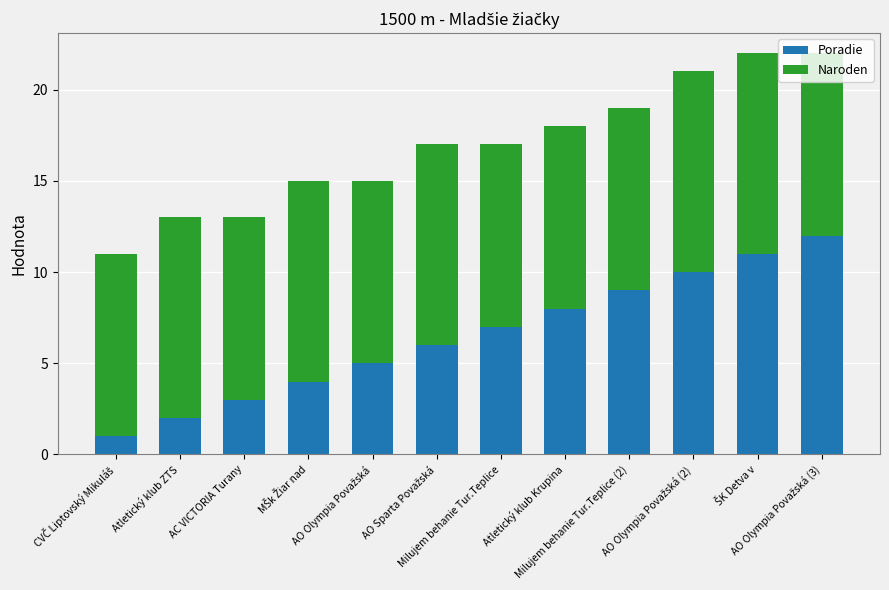

What is the difference between the maximum and minimum values in the Poradie series?

11